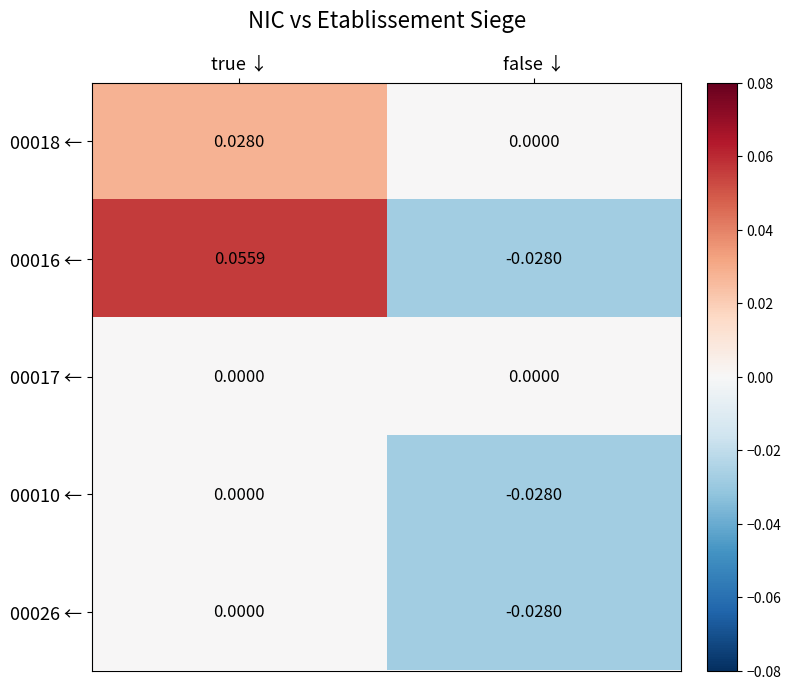

Is the value of 00026 ← at true ↓ greater than the value of 00010 ← at false ↓?

Yes